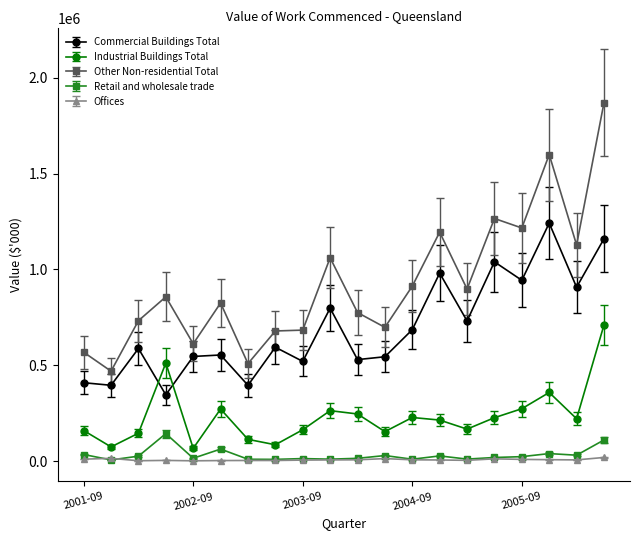

True or false: Other Non-residential Total has more than 0 points higher than both neighbors.

True